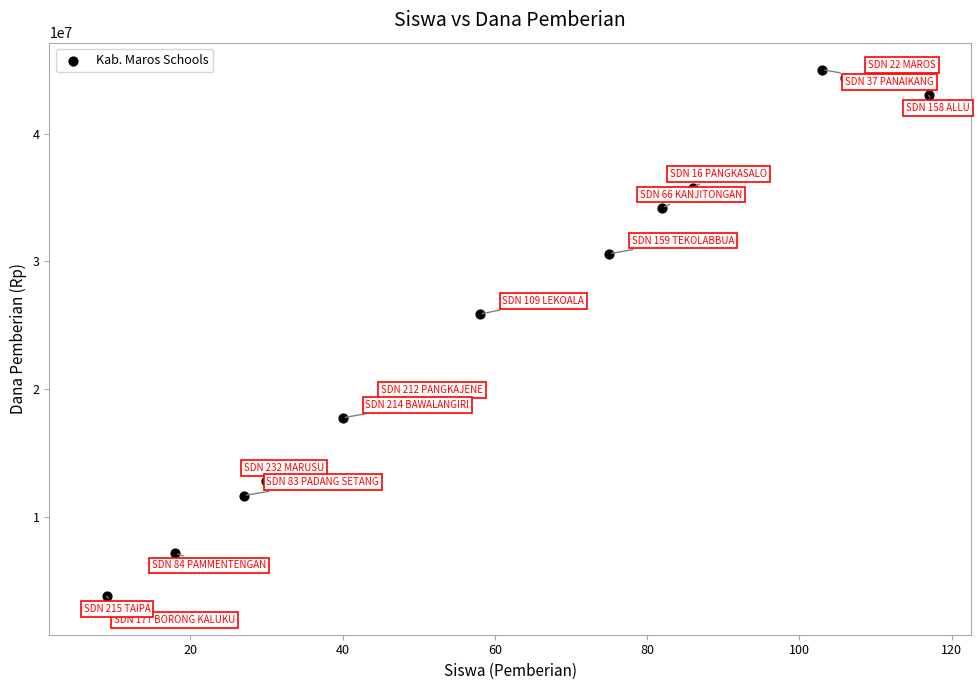

What Y value in the scatter plot is closest to 23962500?

25875000